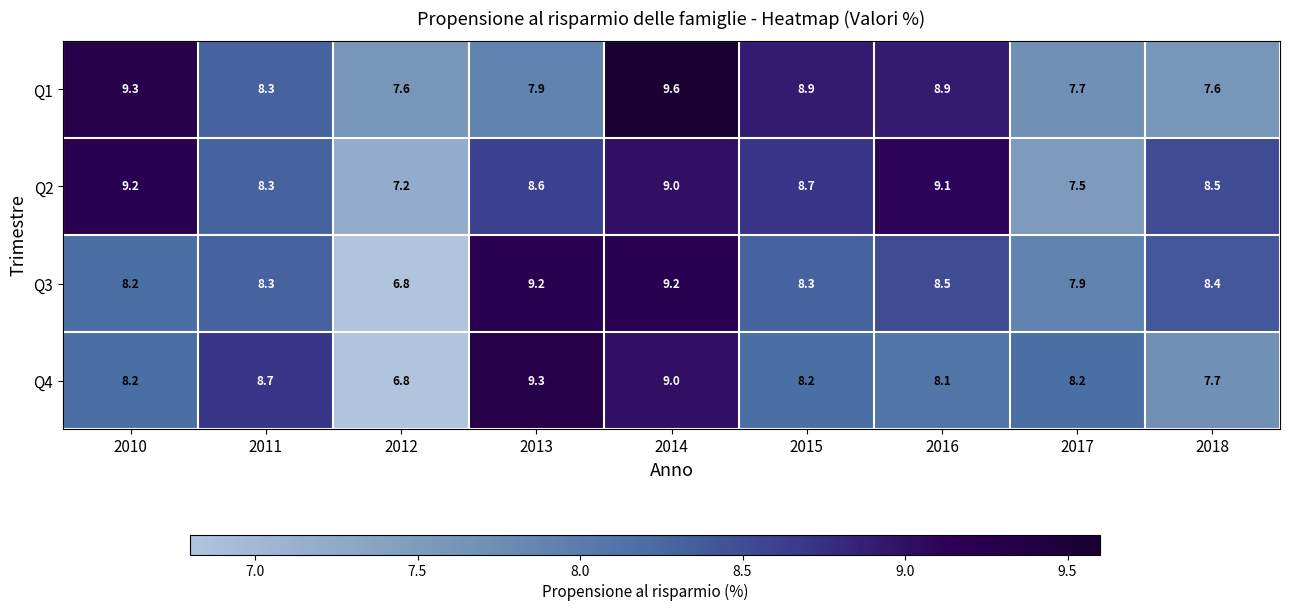

The value of Q1 at 2018 is 7.6. True or false?

True